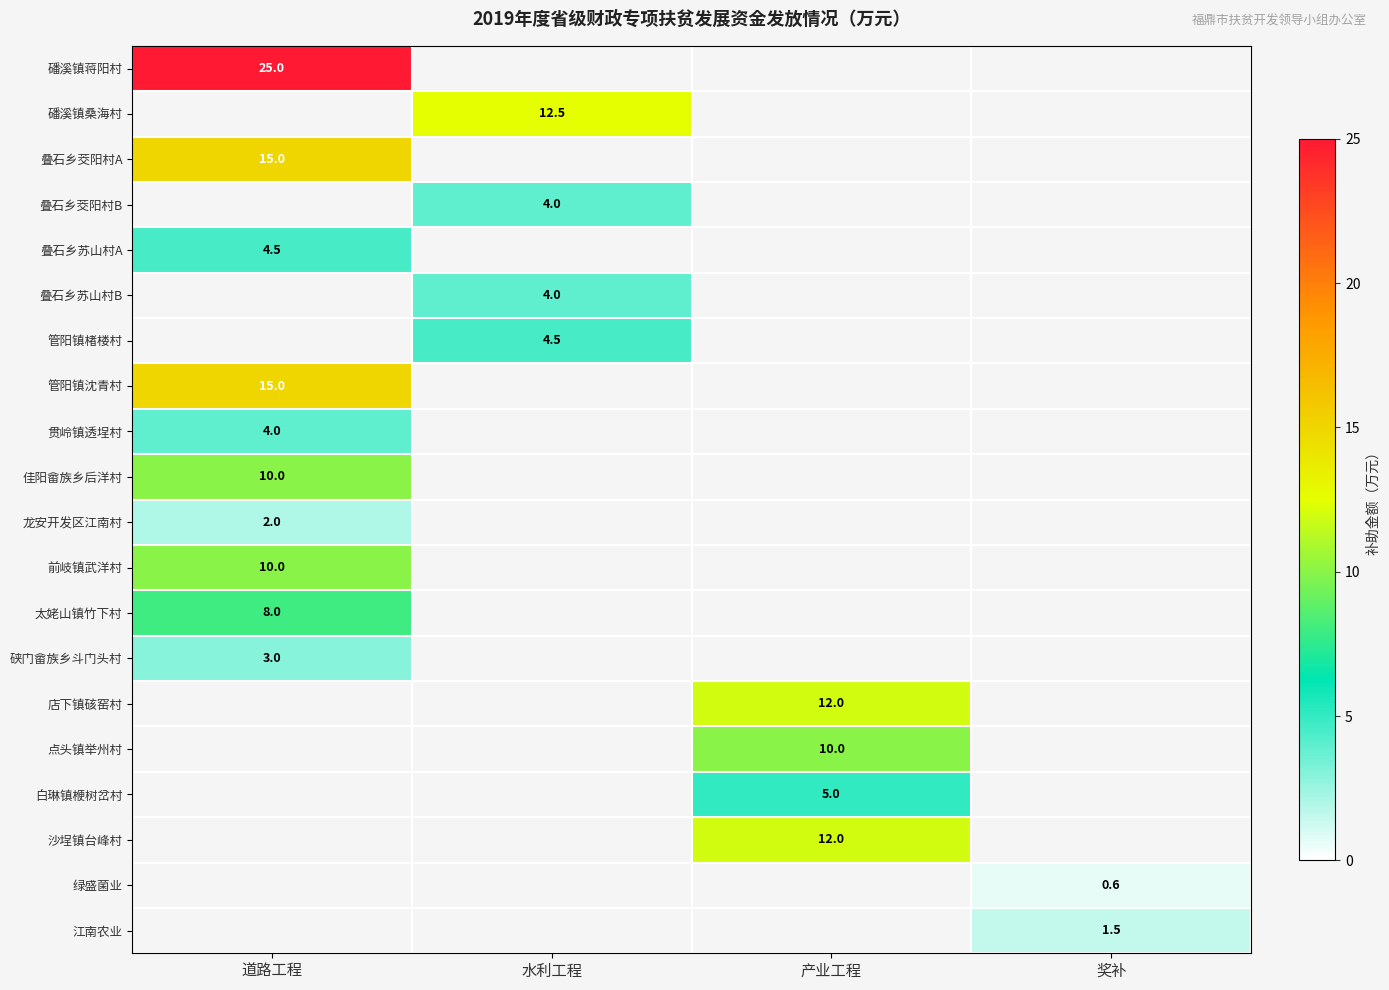

What is the maximum value shown in the chart?

25.0